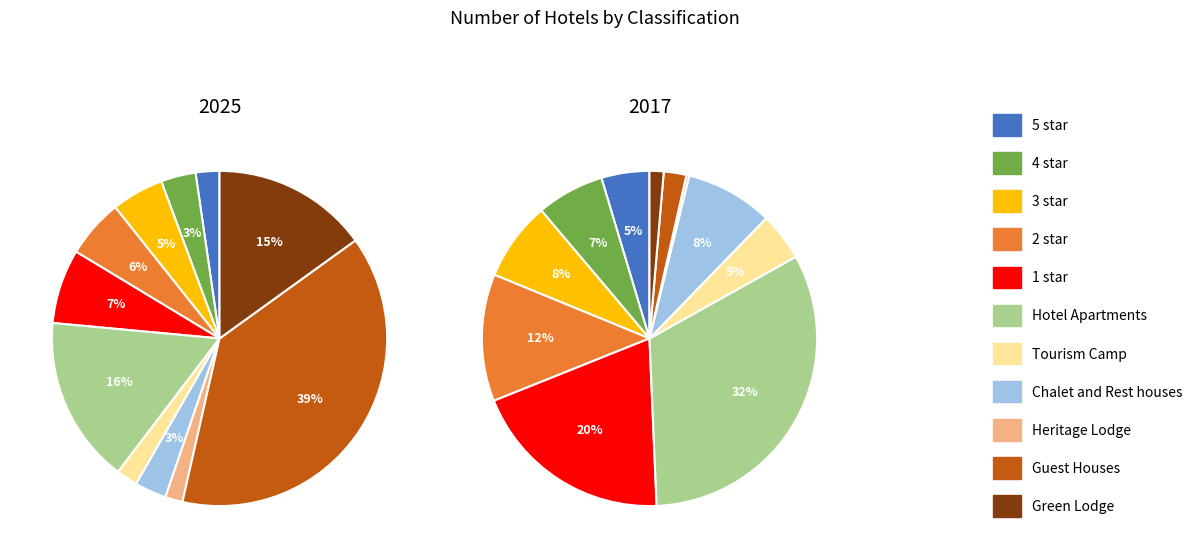

How much of the chart is everything except Green Lodge?

85.0%